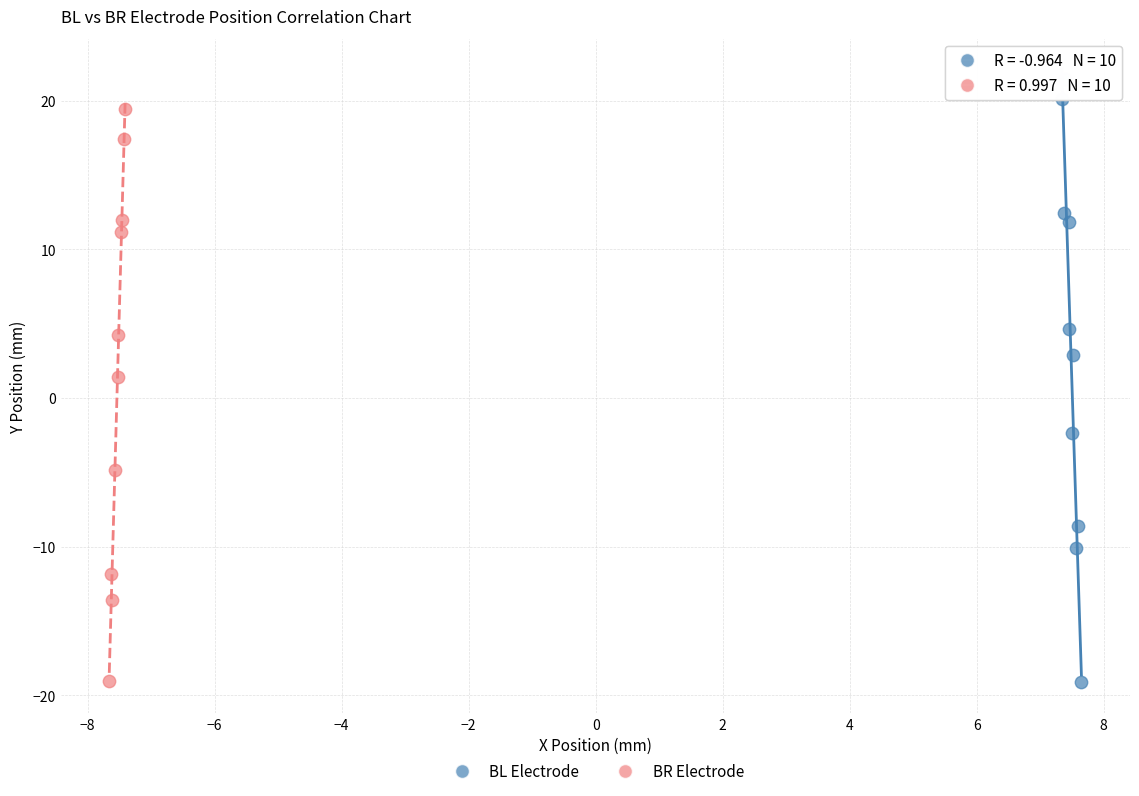

Which series has the largest Y range (max minus min)?

BL Electrode